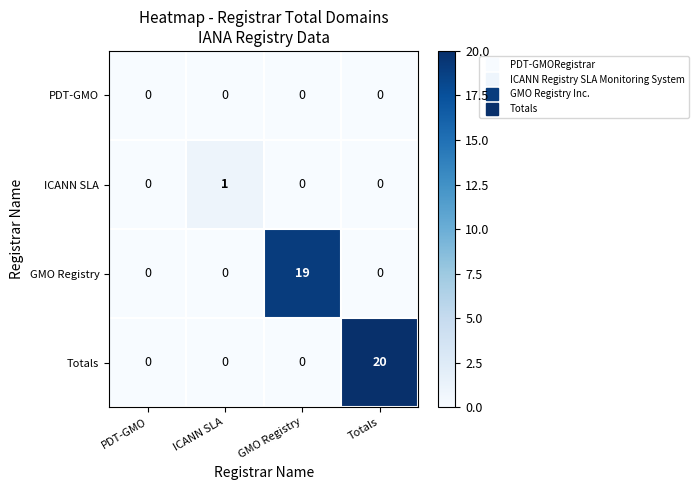

How many categories are shown in the chart?

4